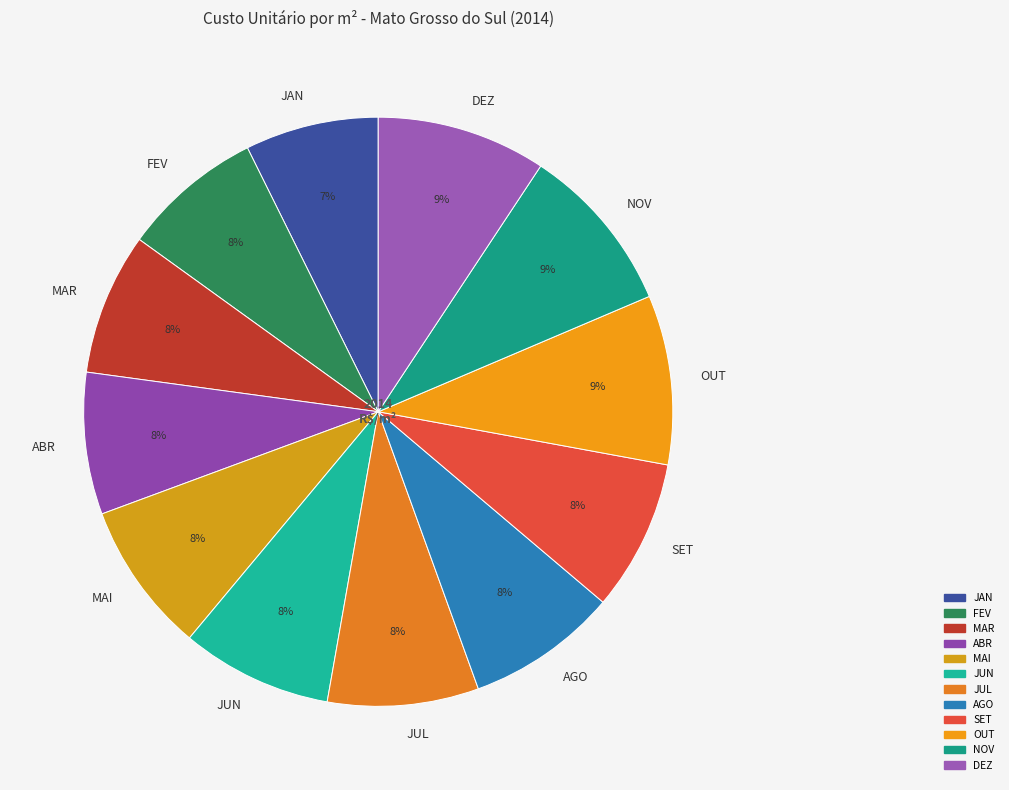

The JUL slice represents 1% of the pie. True or false?

False